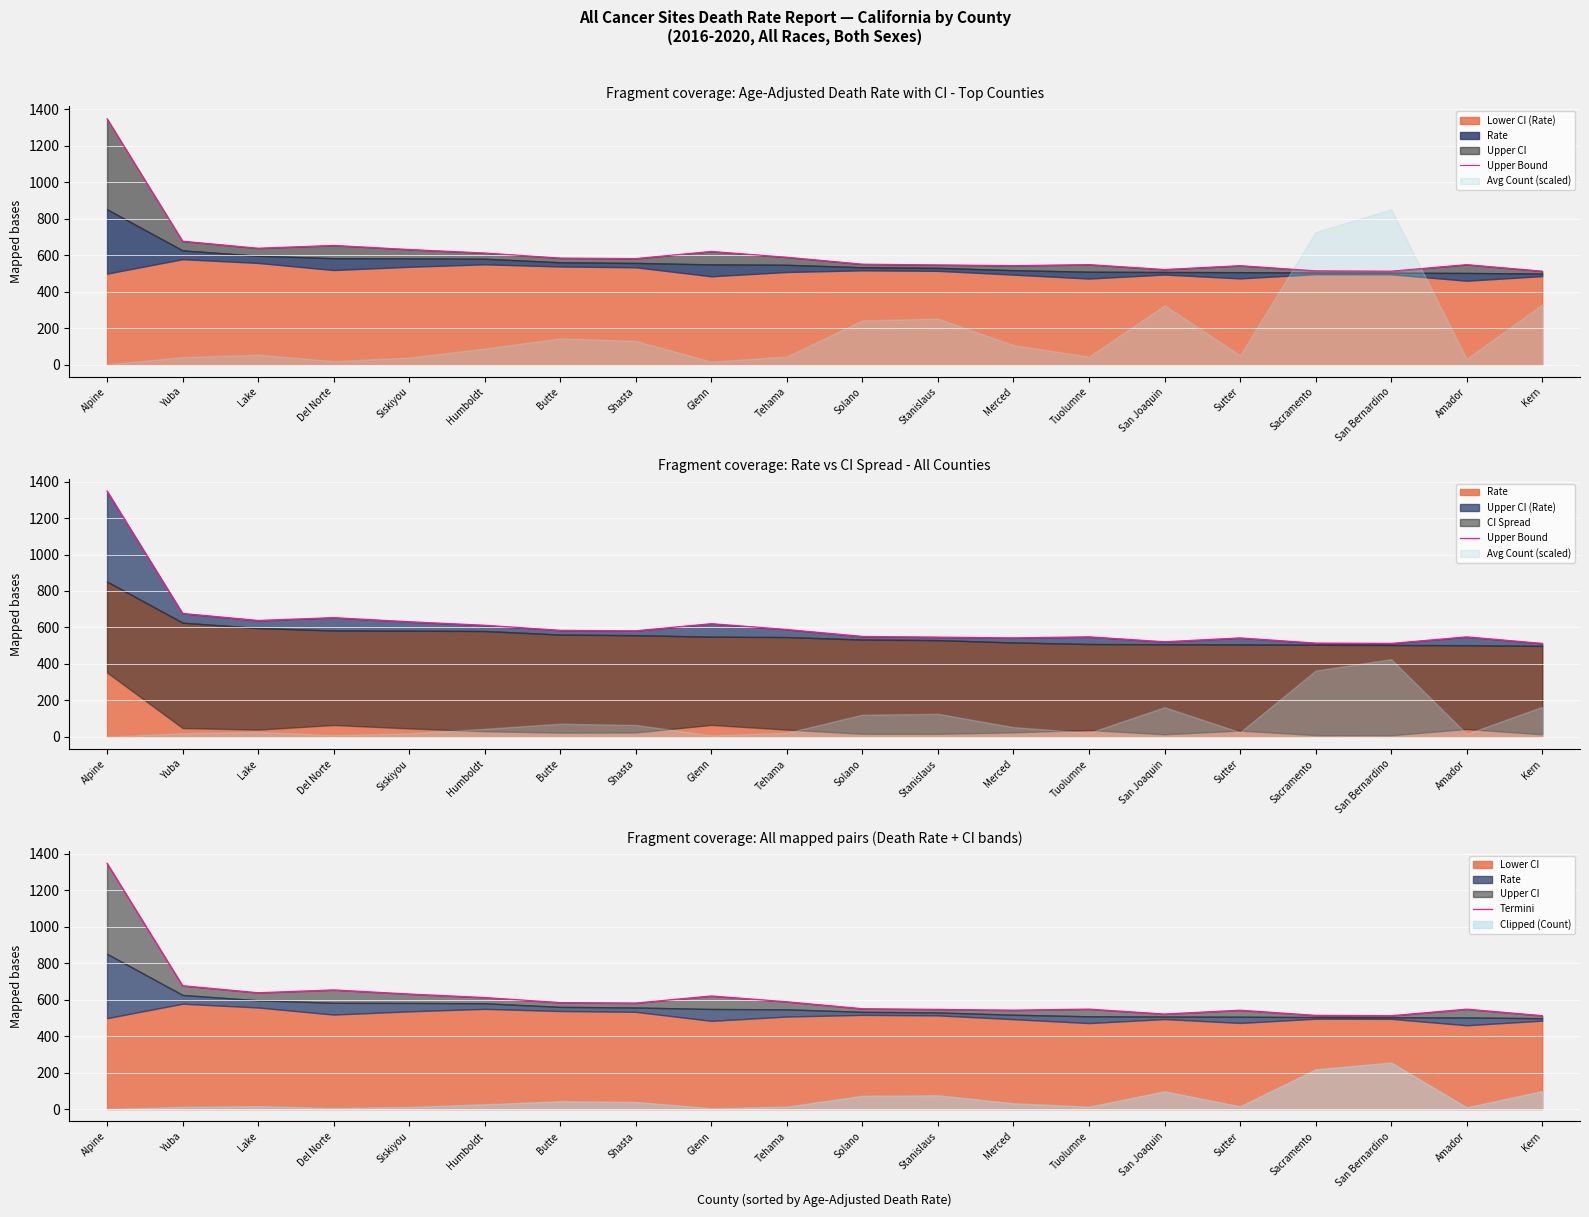

The Upper Bound series shows 1059.7 at Yuba. True or false?

False